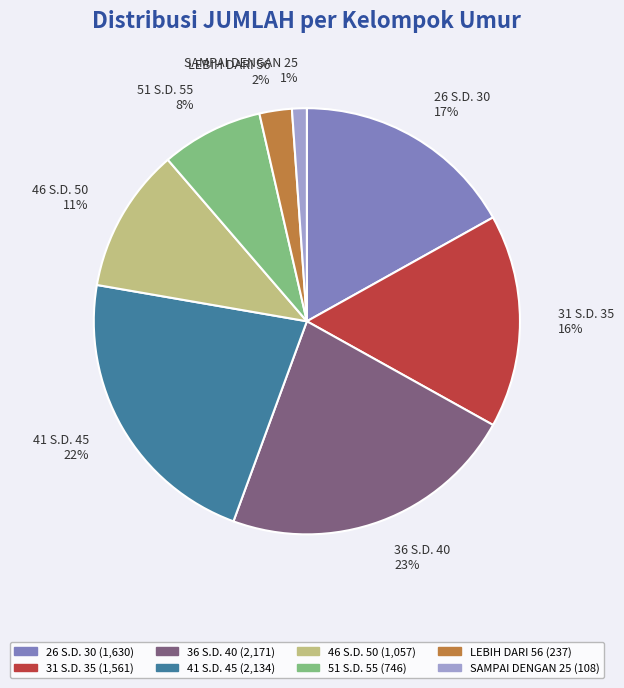

The 46 S.D. 50 slice represents 1% of the pie. True or false?

False